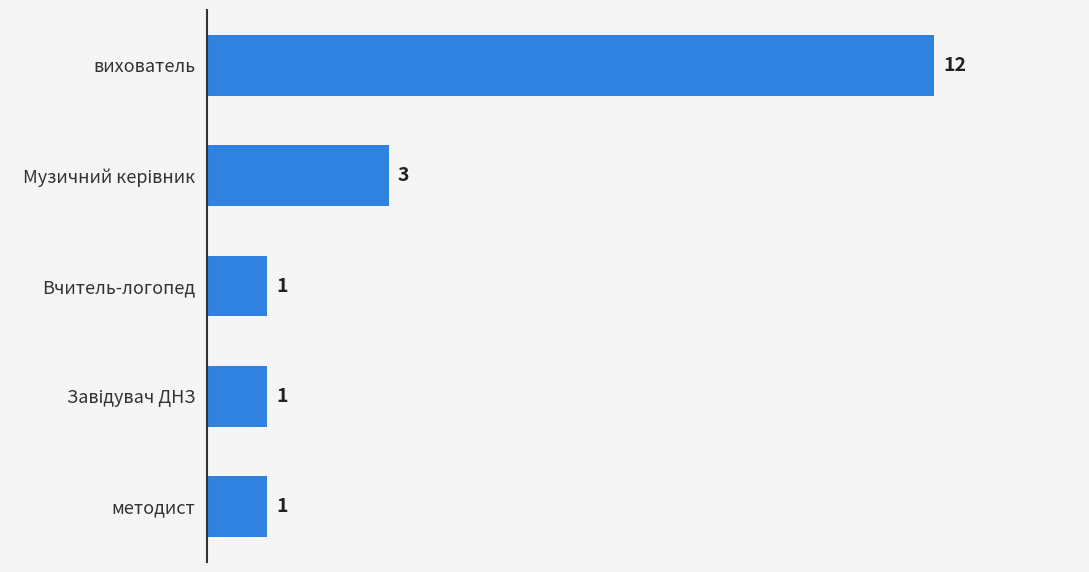

How many bars are there in total?

5